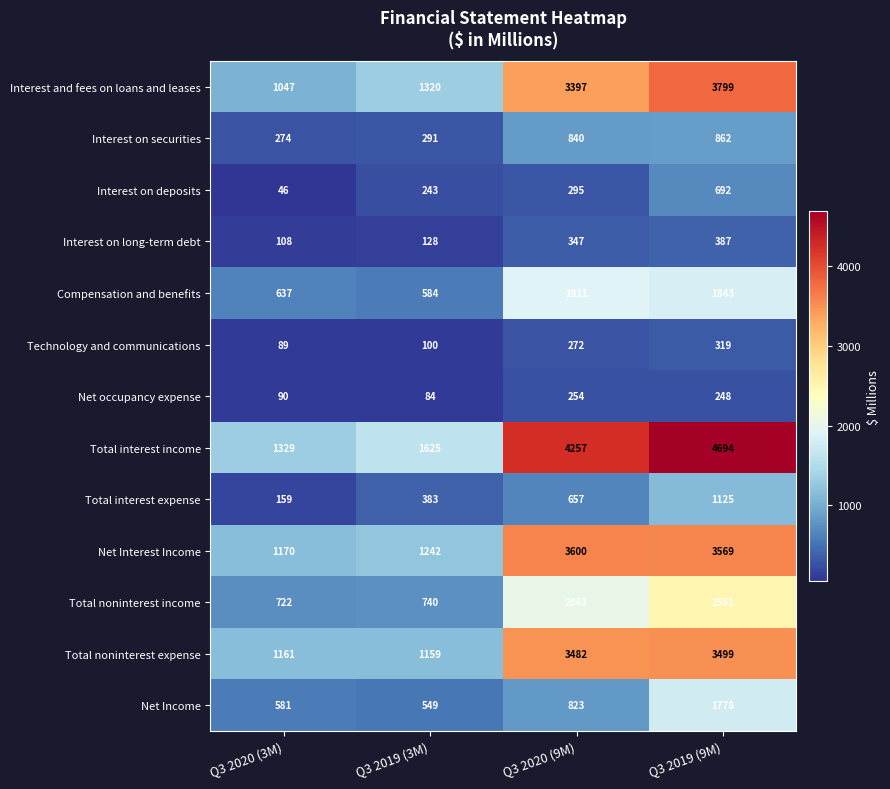

Rank the series by their maximum value, from lowest to highest.

Net occupancy expense, Technology and communications, Interest on long-term debt, Interest on deposits, Interest on securities, Total interest expense, Net Income, Compensation and benefits, Total noninterest income, Total noninterest expense, Net Interest Income, Interest and fees on loans and leases, Total interest income